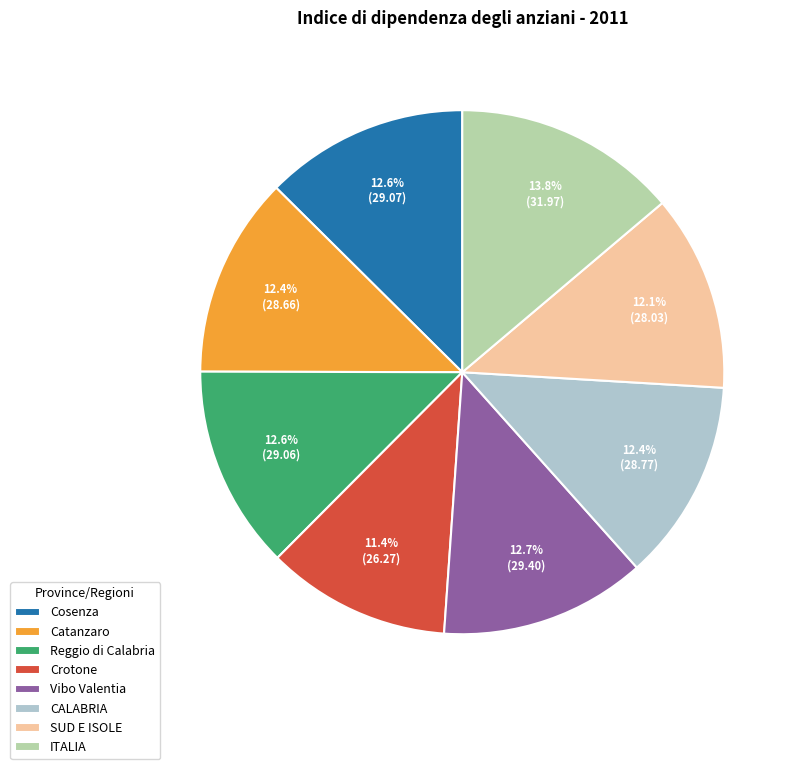

To the nearest percent, what is the difference between the Catanzaro and ITALIA slice percentages?

1%